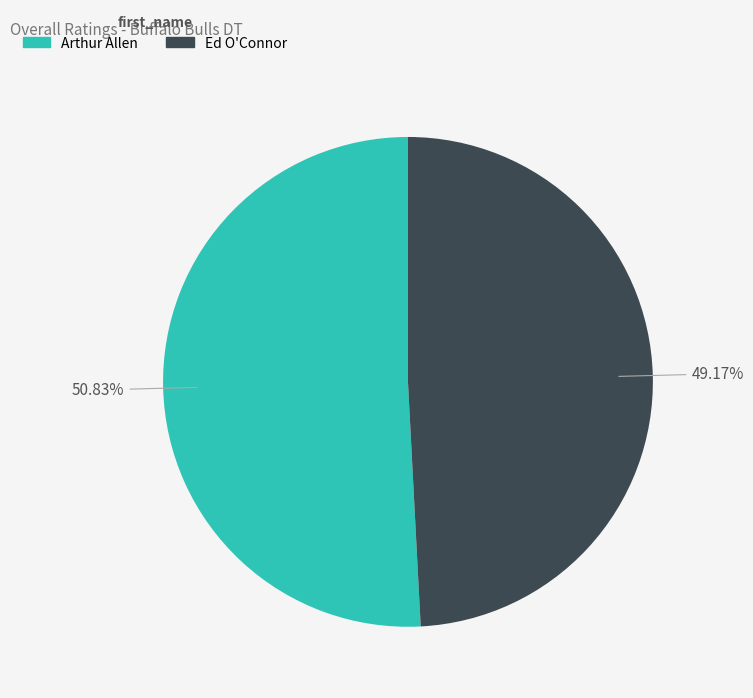

What is the majority slice?

Arthur Allen